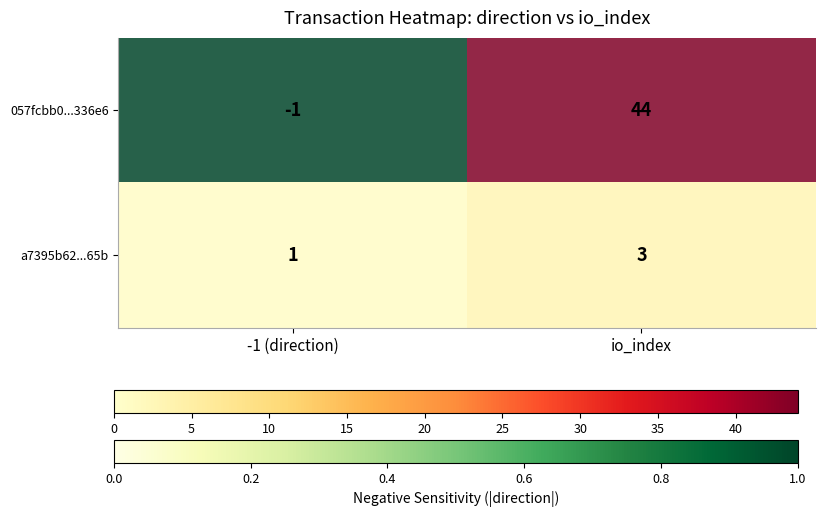

What is the difference between the maximum and minimum values in the a7395b62...65b series?

2.0